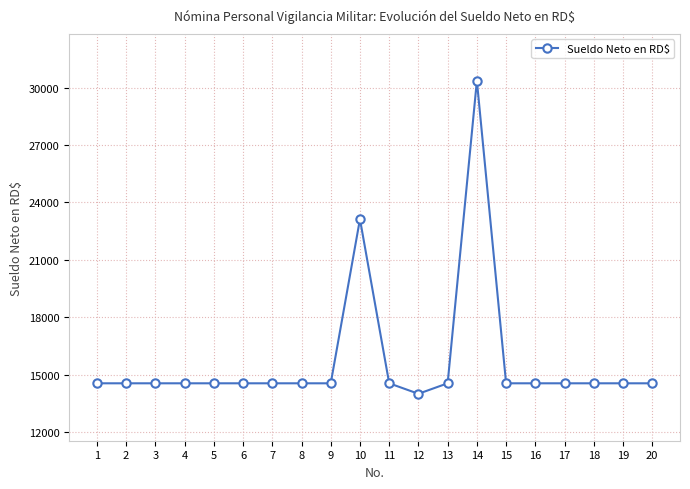

What is the minimum value shown in the chart?

14000.0